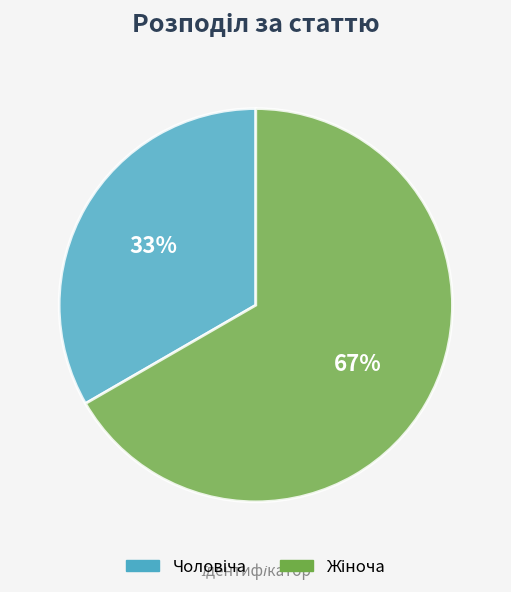

Is there a majority slice in this chart?

Yes